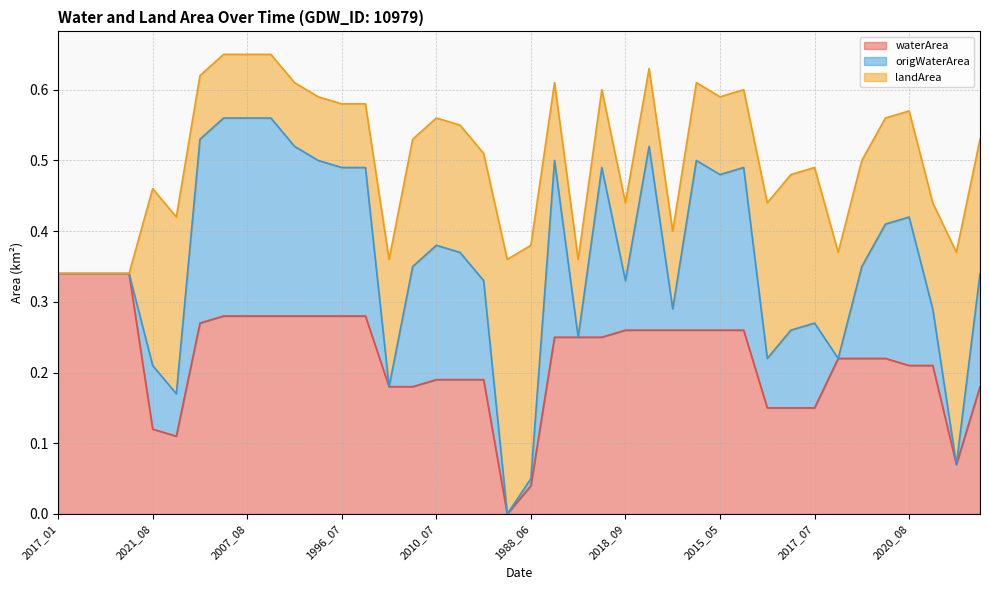

What is the greatest value displayed?

0.7